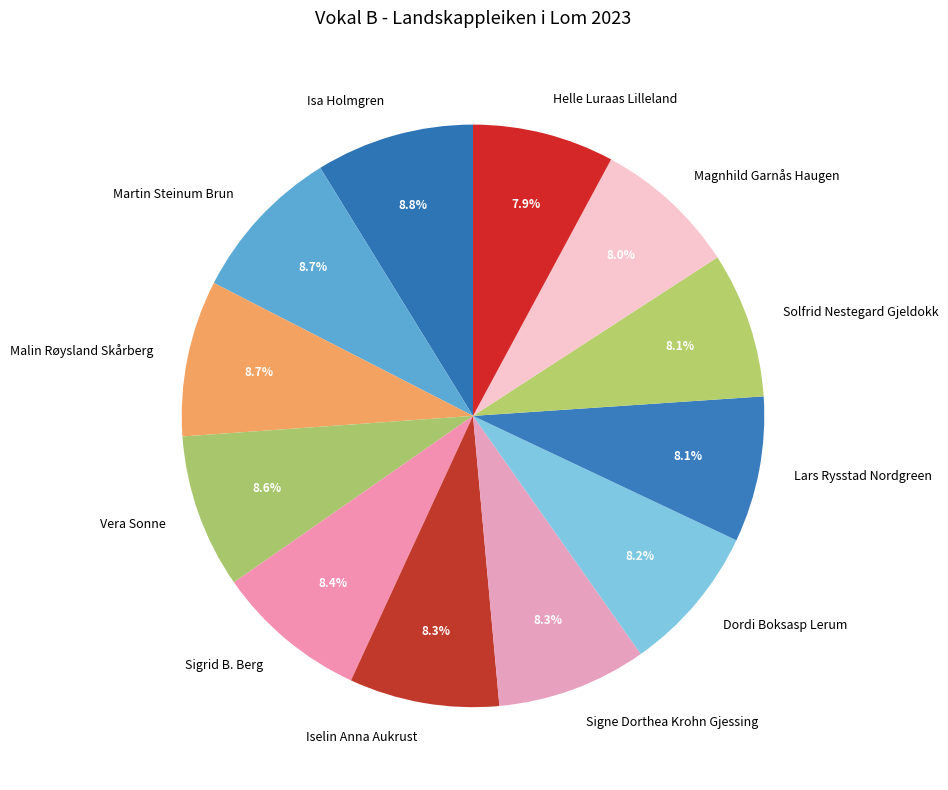

Does Lars Rysstad Nordgreen account for over 50% of the chart?

No